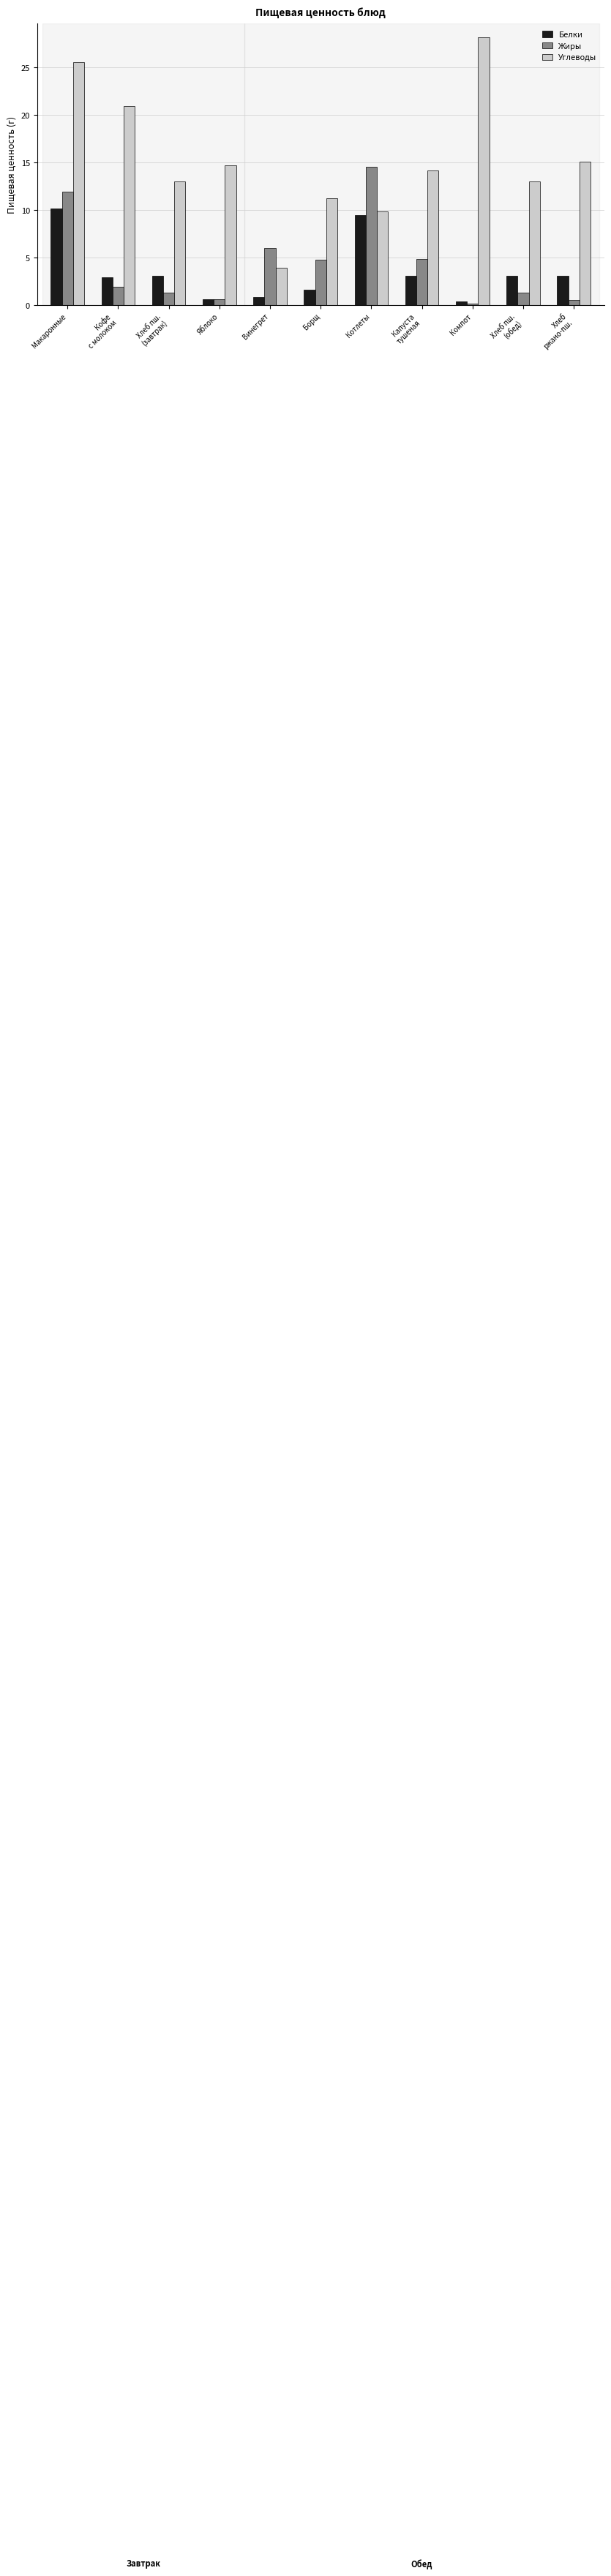

Which label corresponds to the largest value in the chart?

Компот